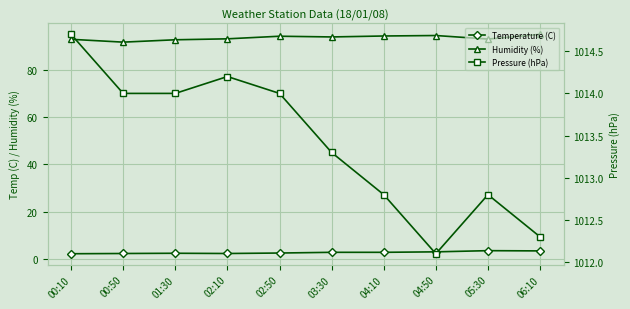

What is the label of the 7th point from the left?

04:10